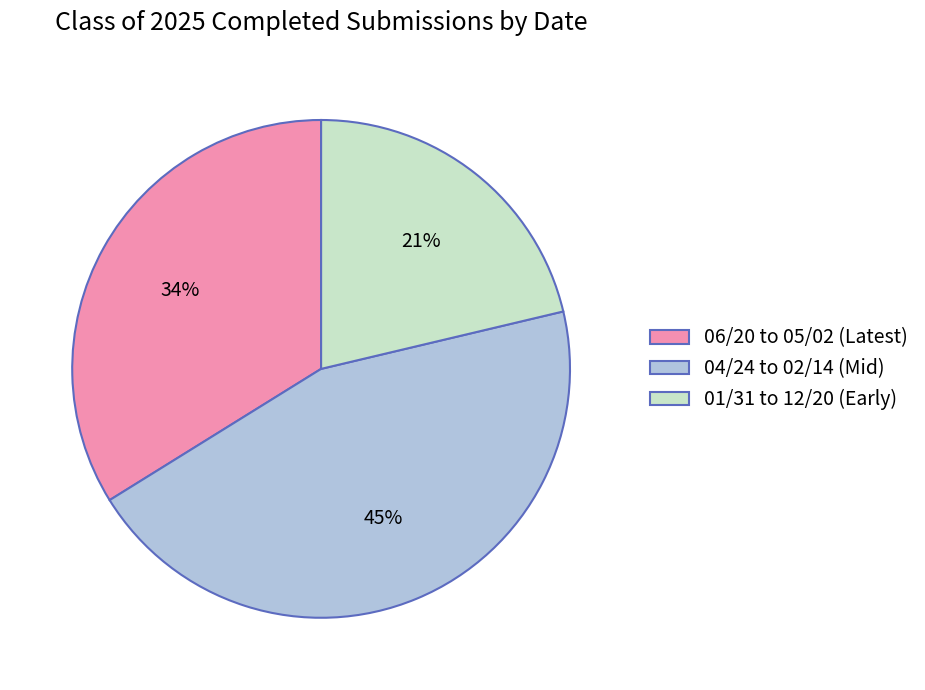

To the nearest percent, what portion does 04/24 to 02/14 (Mid) represent?

45%